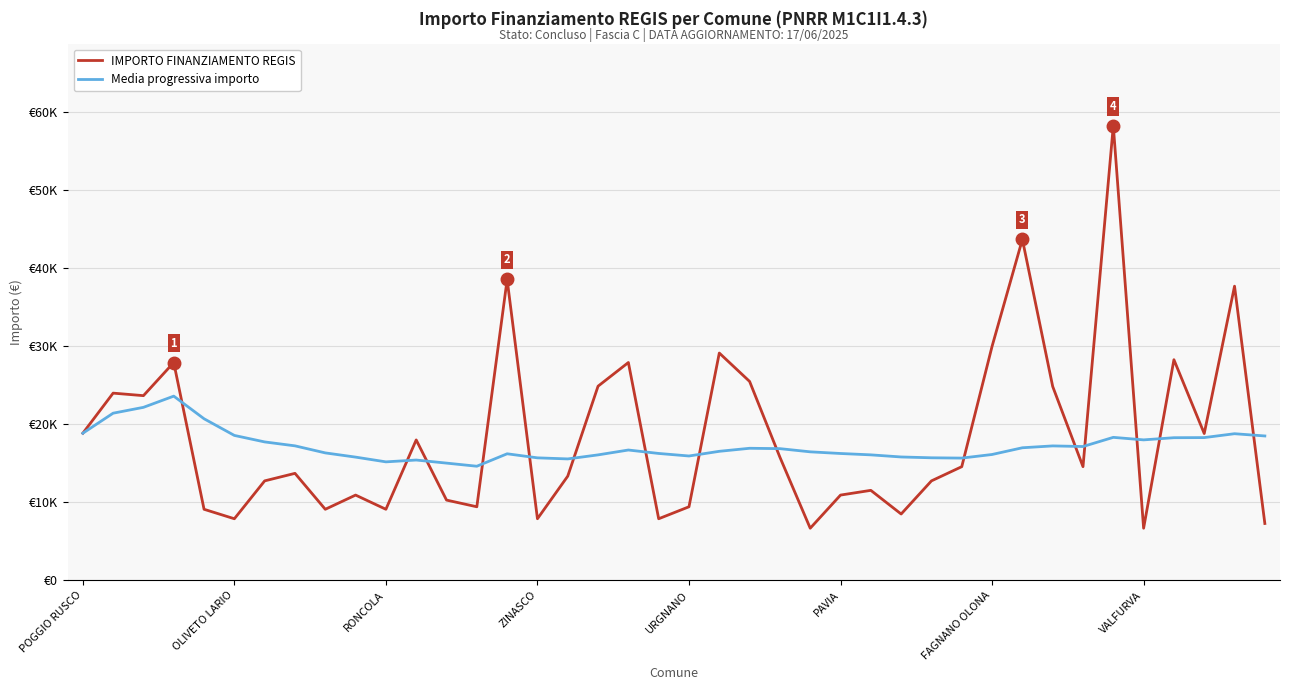

Does the chart display data point markers on the line(s)?

No